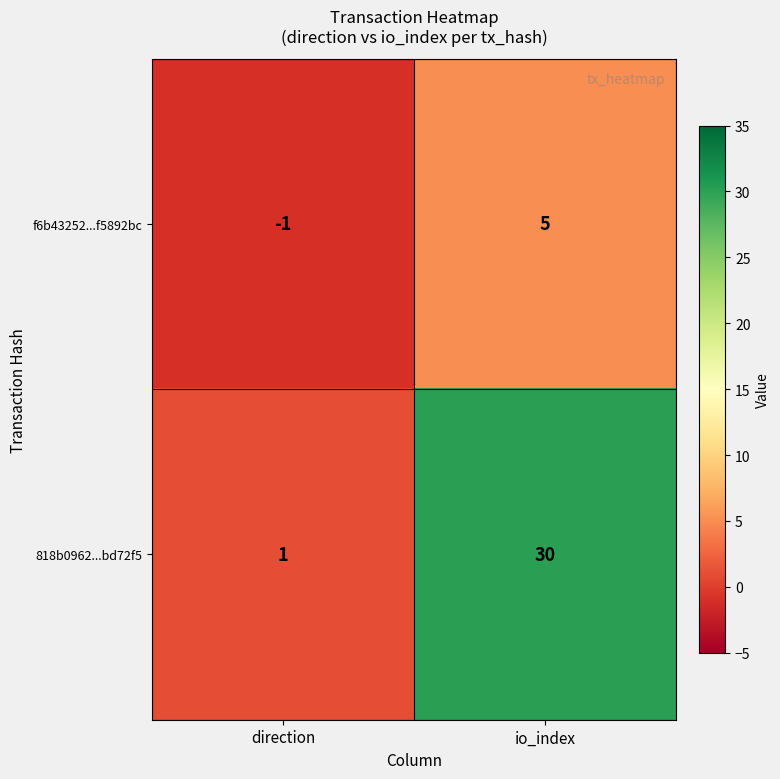

True or false: f6b43252...f5892bc has a value of 5 at io_index.

True